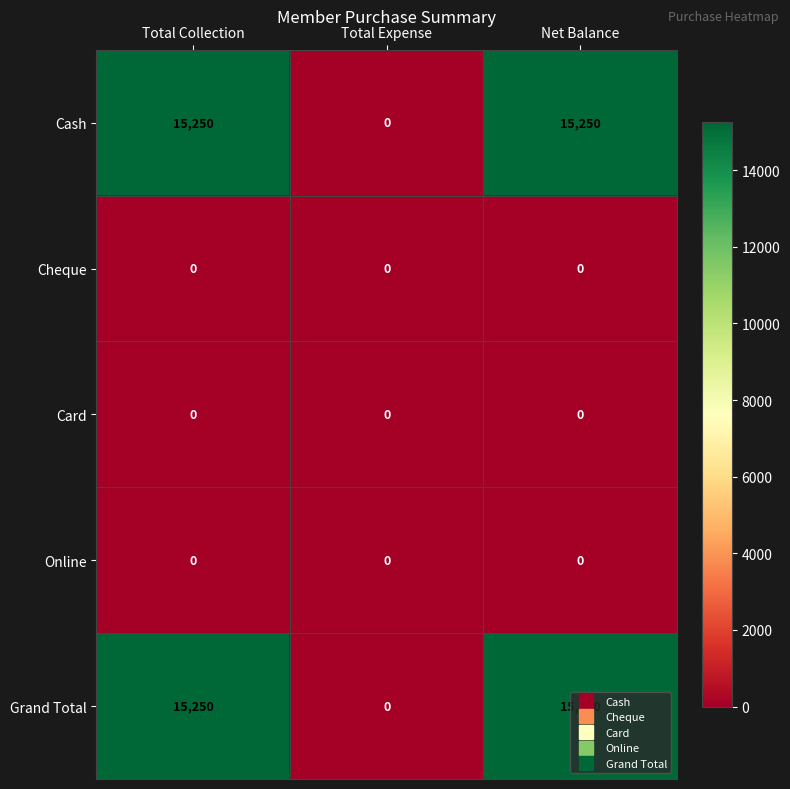

At how many categories does at least one series exceed 6783?

2